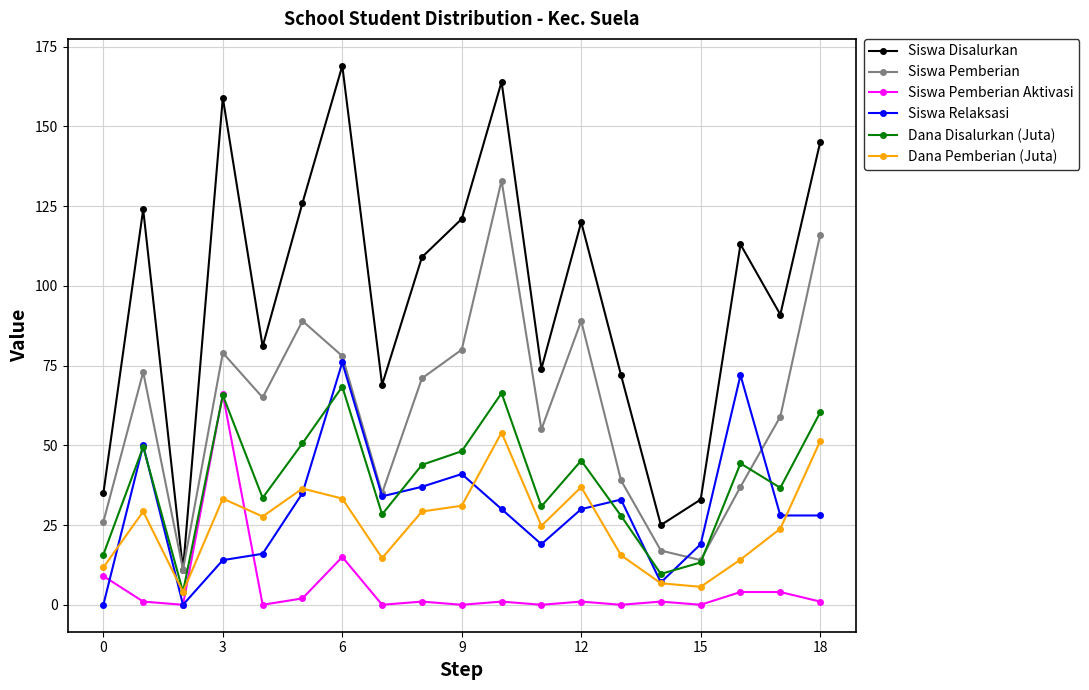

Which series has the largest total across all categories?

Siswa Disalurkan